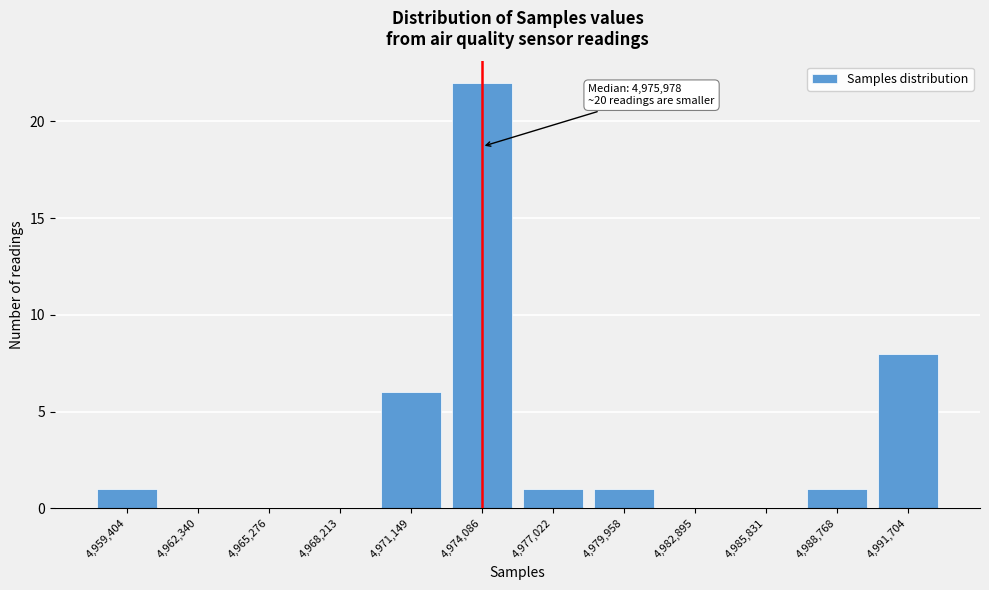

Reading left to right, list all the values displayed in this chart.

4,959,404=1	4,962,340=0	4,965,276=0	4,968,213=0	4,971,149=6	4,974,086=22	4,977,022=1	4,979,958=1	4,982,895=0	4,985,831=0	4,988,768=1	4,991,704=8